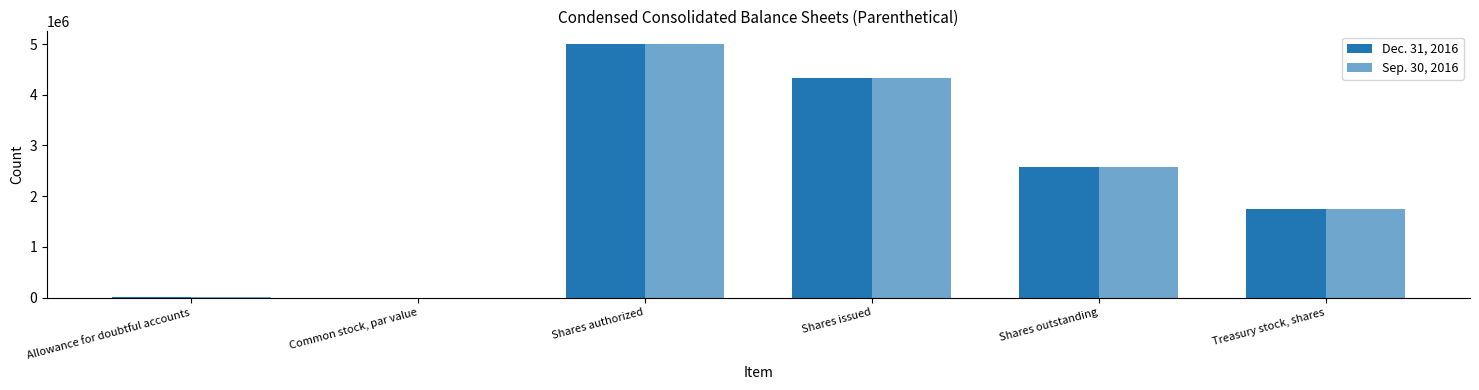

The Dec. 31, 2016 series shows 2581007.0 at Shares outstanding. True or false?

True